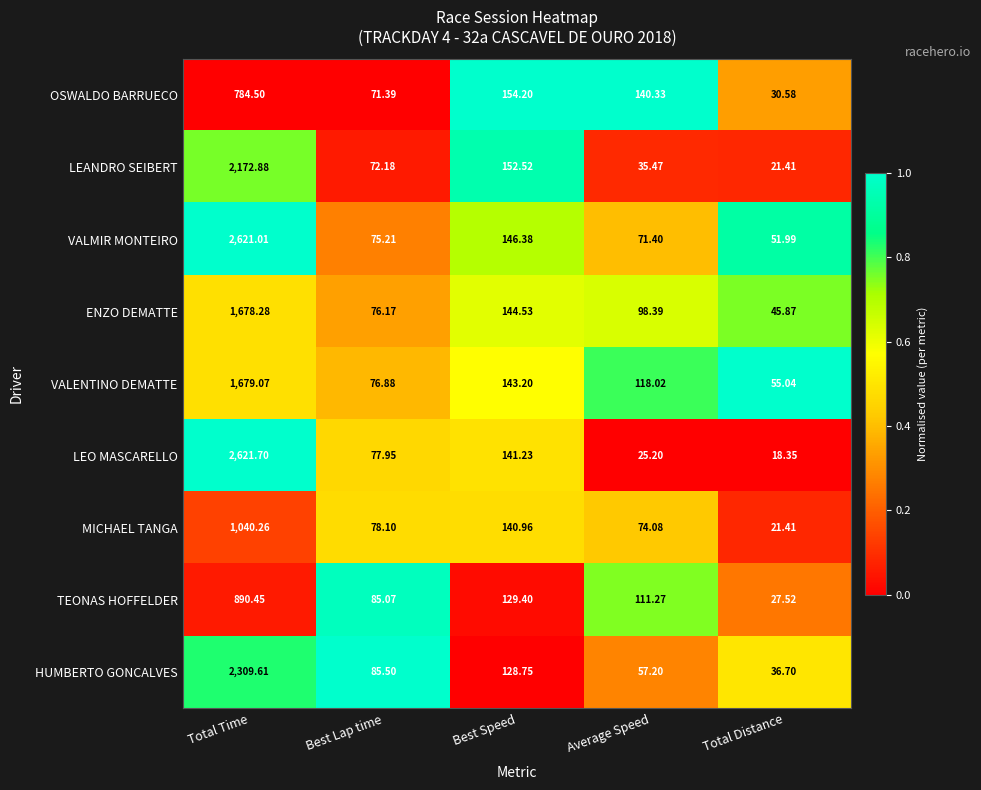

Which category has the highest value across all series?

Total Time